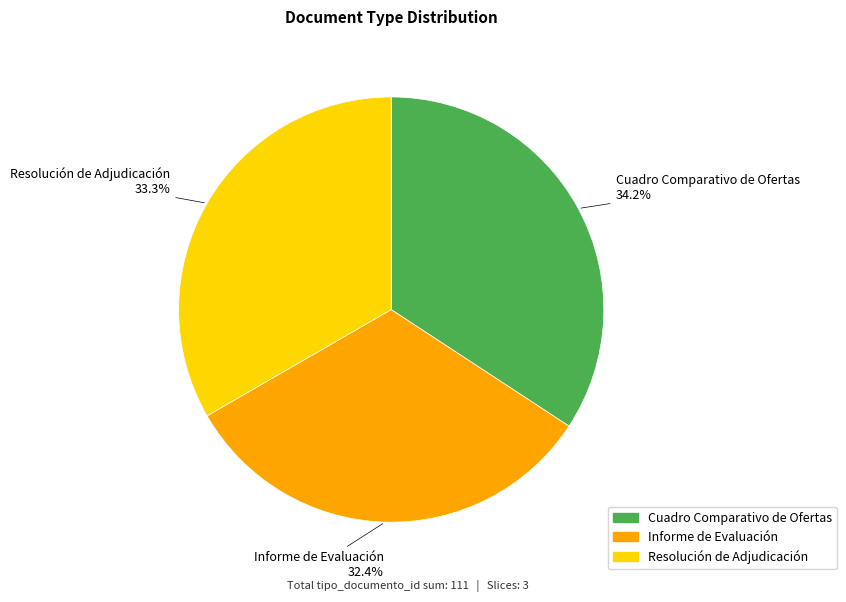

Is it true that Cuadro Comparativo de Ofertas is 34% of the pie?

True